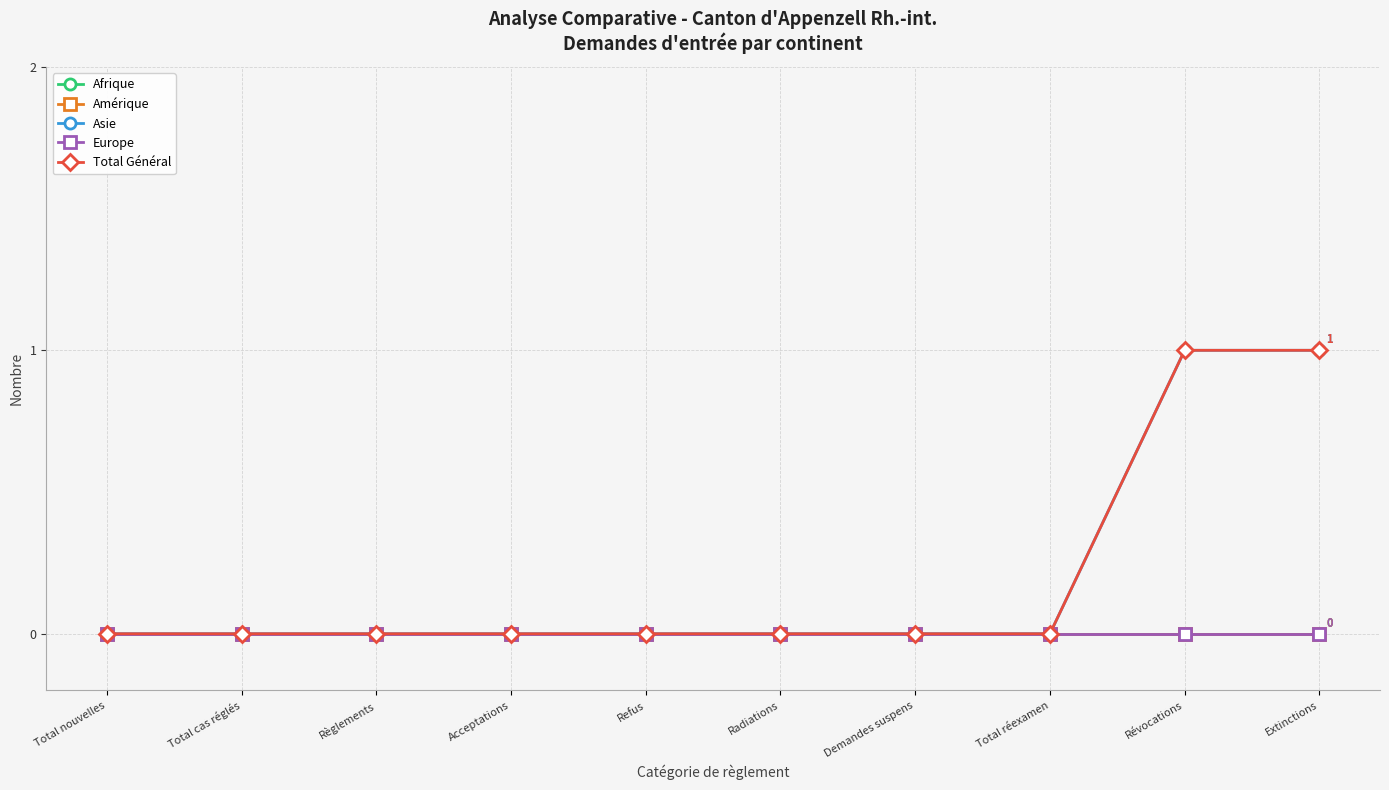

Is this an area chart (filled region under the line)?

No